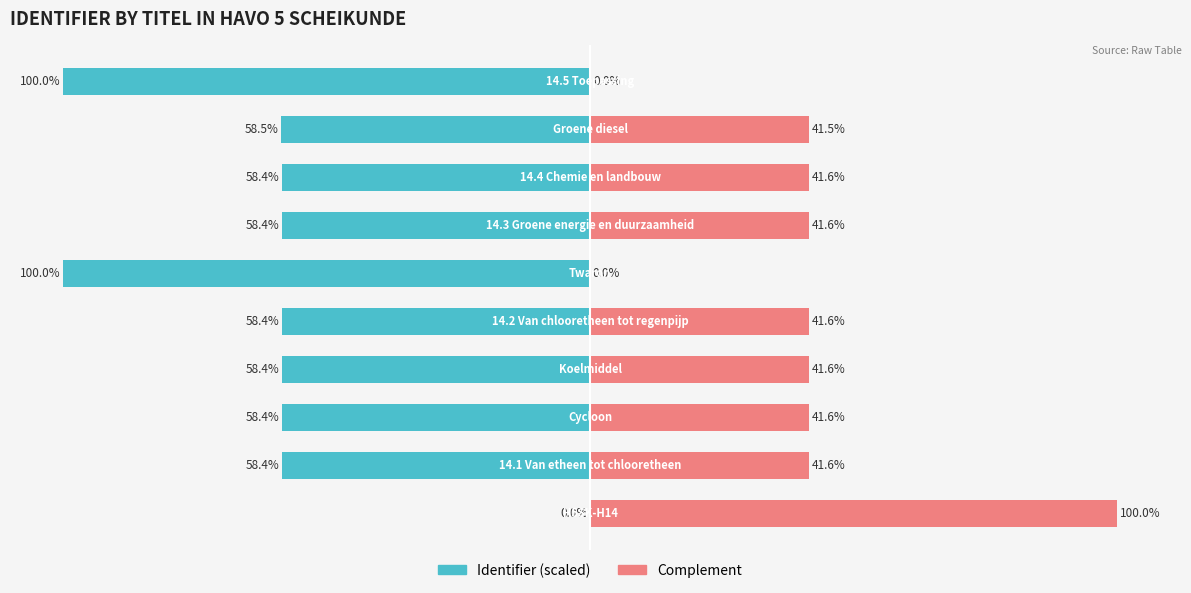

How many bars are there in each group?

2